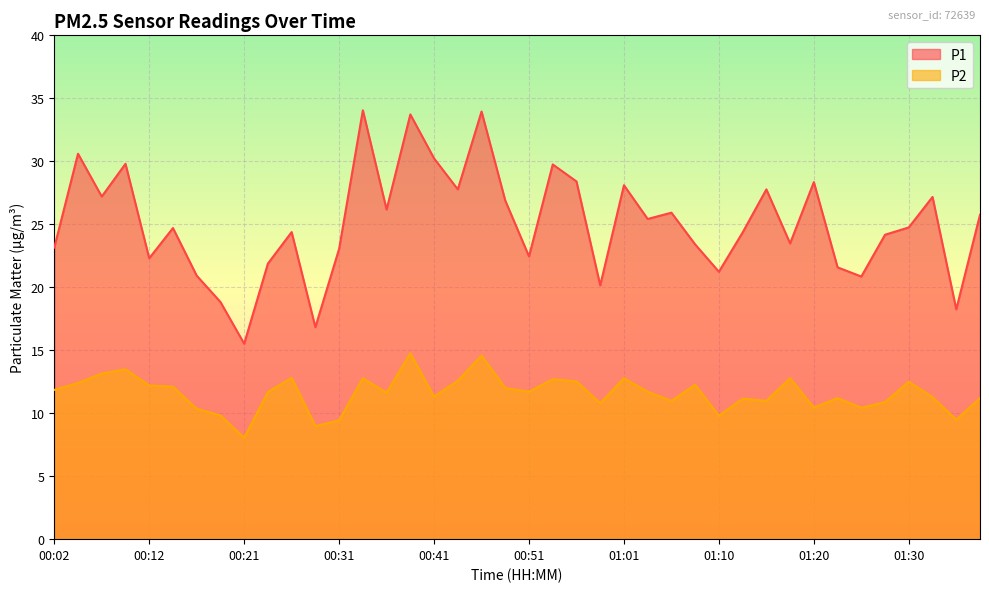

What is the difference between the second highest and minimum values in the P1 series?

18.4